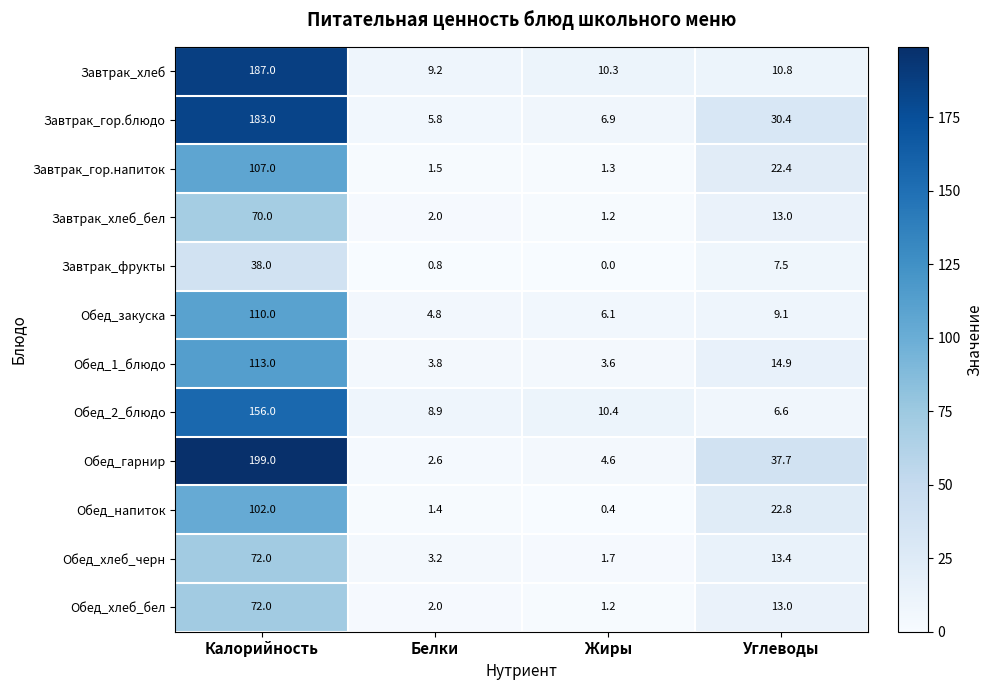

At which category is the sum across all series the highest?

Калорийность